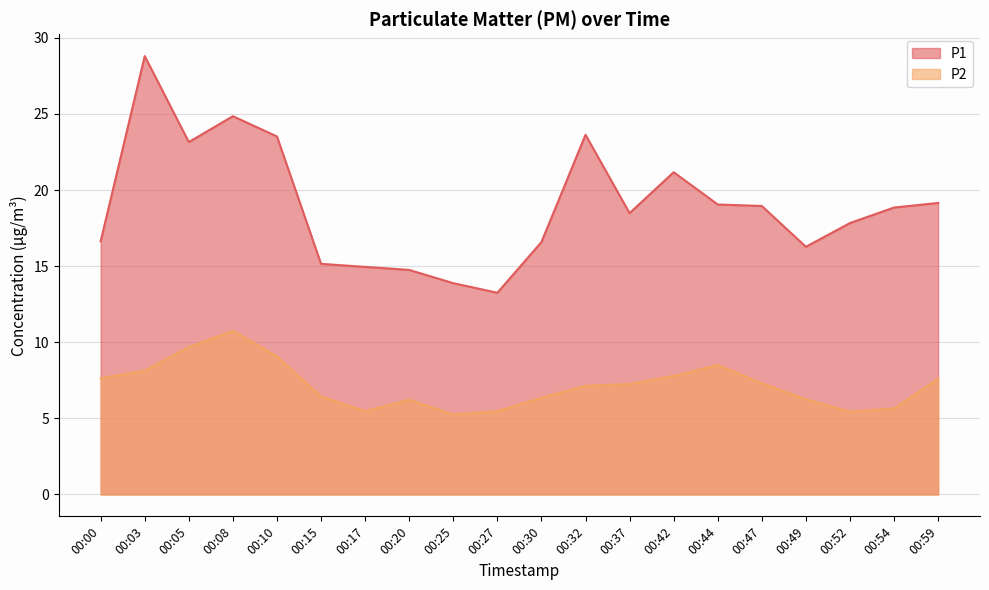

What is the sum of all P2 values?

143.3